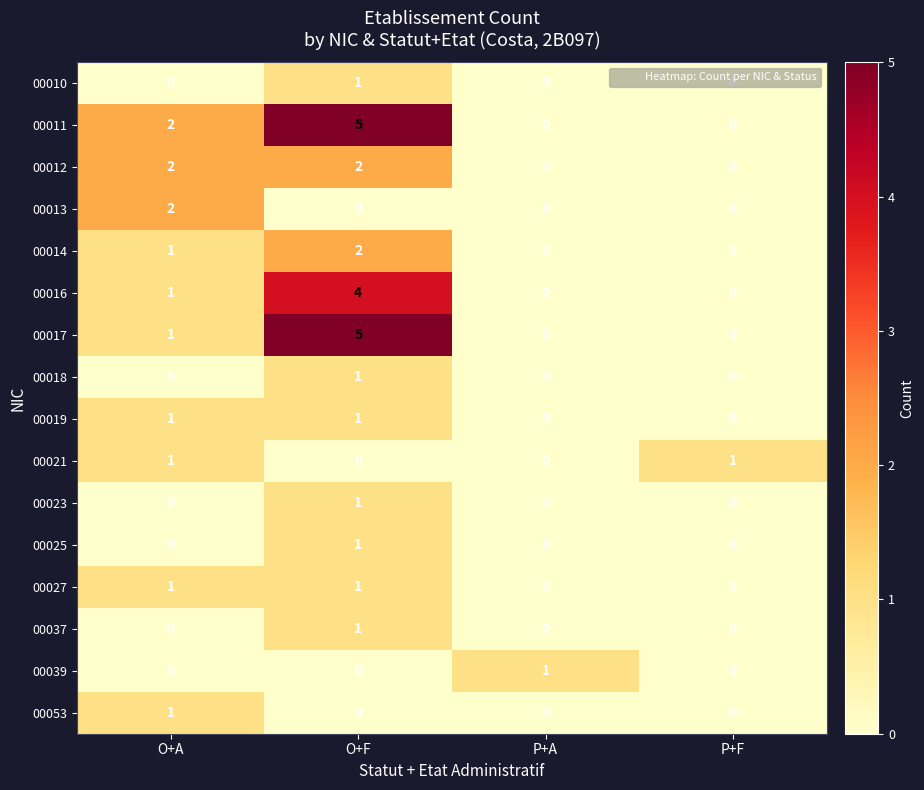

What is the maximum value shown in the chart?

5